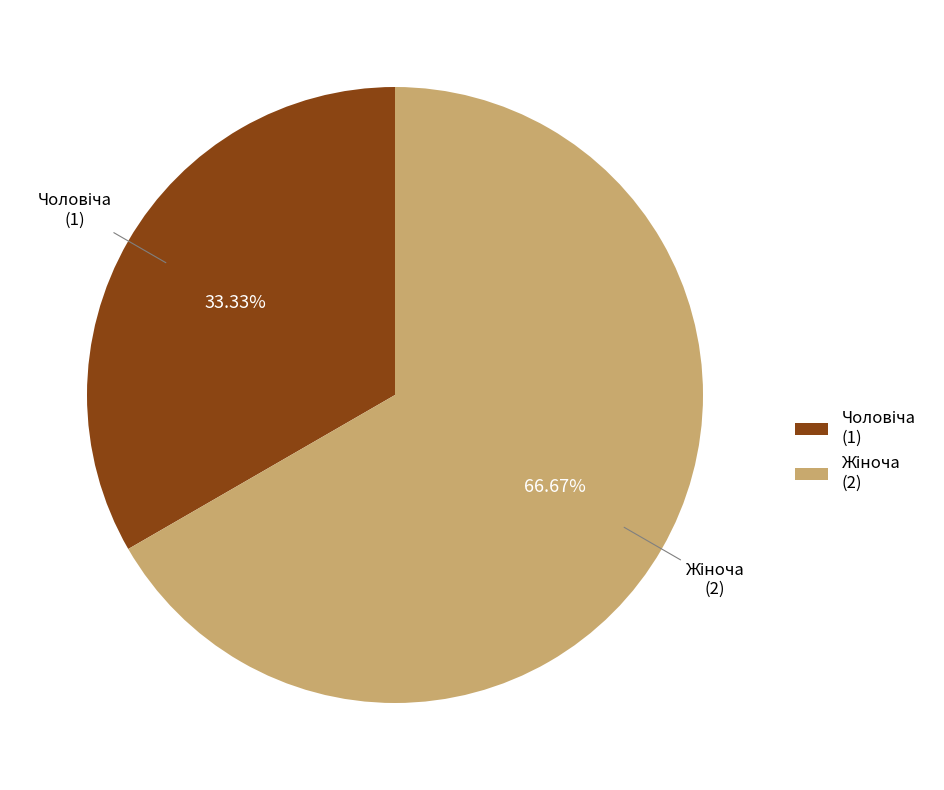

Does any single category account for the majority?

Yes